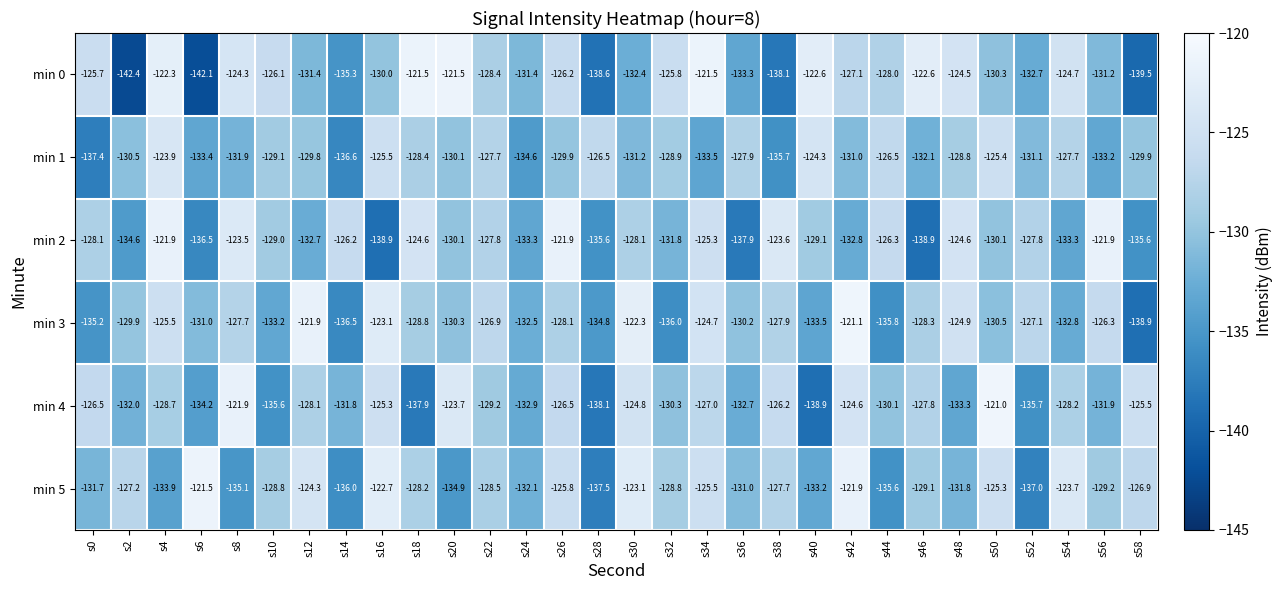

True or false: min 3 has a value of -136.0 at s32.

True